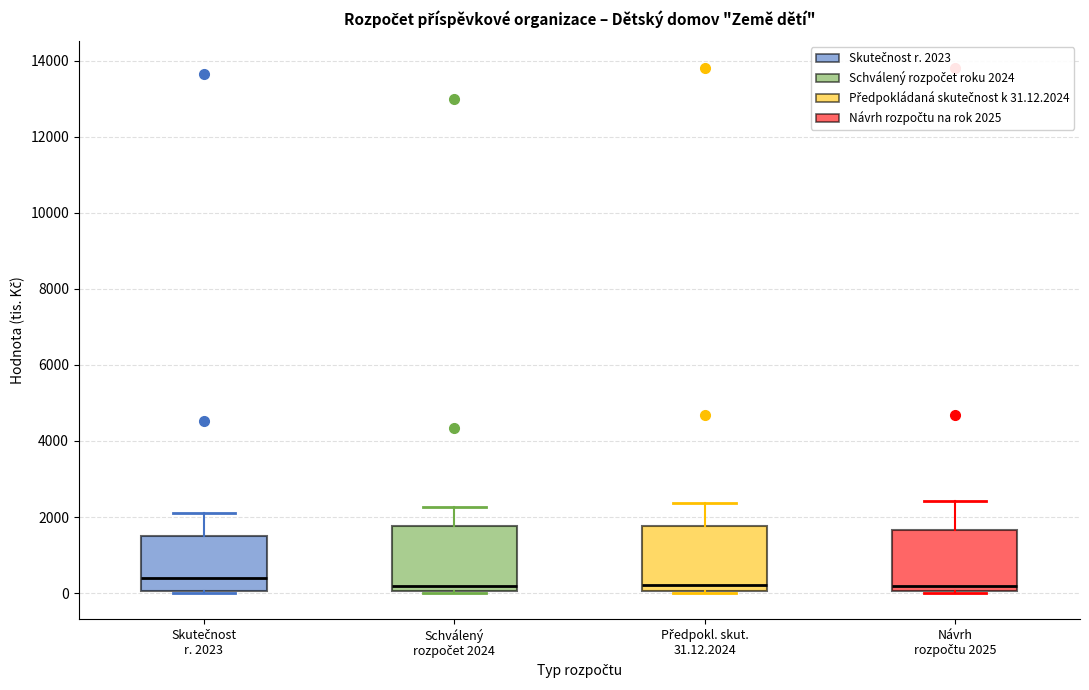

Reading left to right, read every box against the y-axis: the position of its median line, the range the box covers, and the ends of its whiskers. The values are not printed on the chart, so give them approximately, as read against the axis.

Skutečnost r. 2023: median 400, box 0 to 1600, whiskers 0 to 2000
Schválený rozpočet 2024: median 200, box 0 to 1800, whiskers 0 to 2200
Předpokl. skut. 31.12.2024: median 200, box 0 to 1800, whiskers 0 to 2400
Návrh rozpočtu 2025: median 200, box 0 to 1600, whiskers 0 to 2400